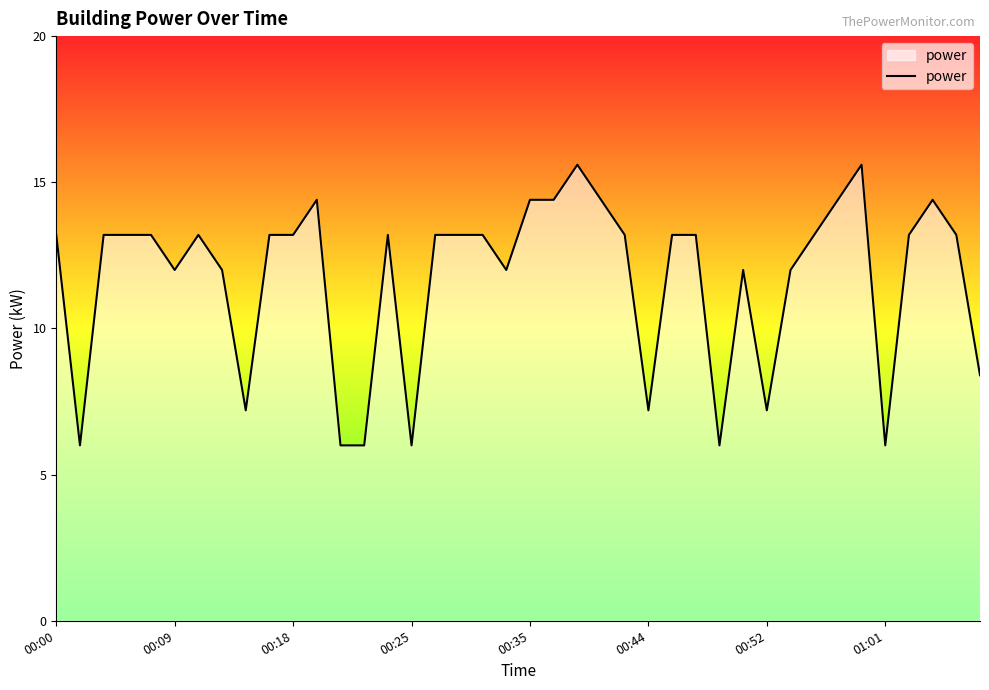

What is the minimum value shown in the chart?

6.0